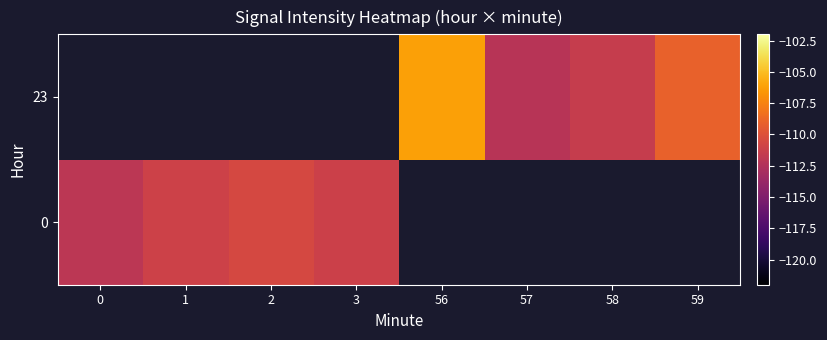

Is it true that 0 equals -165.4 at 2?

False